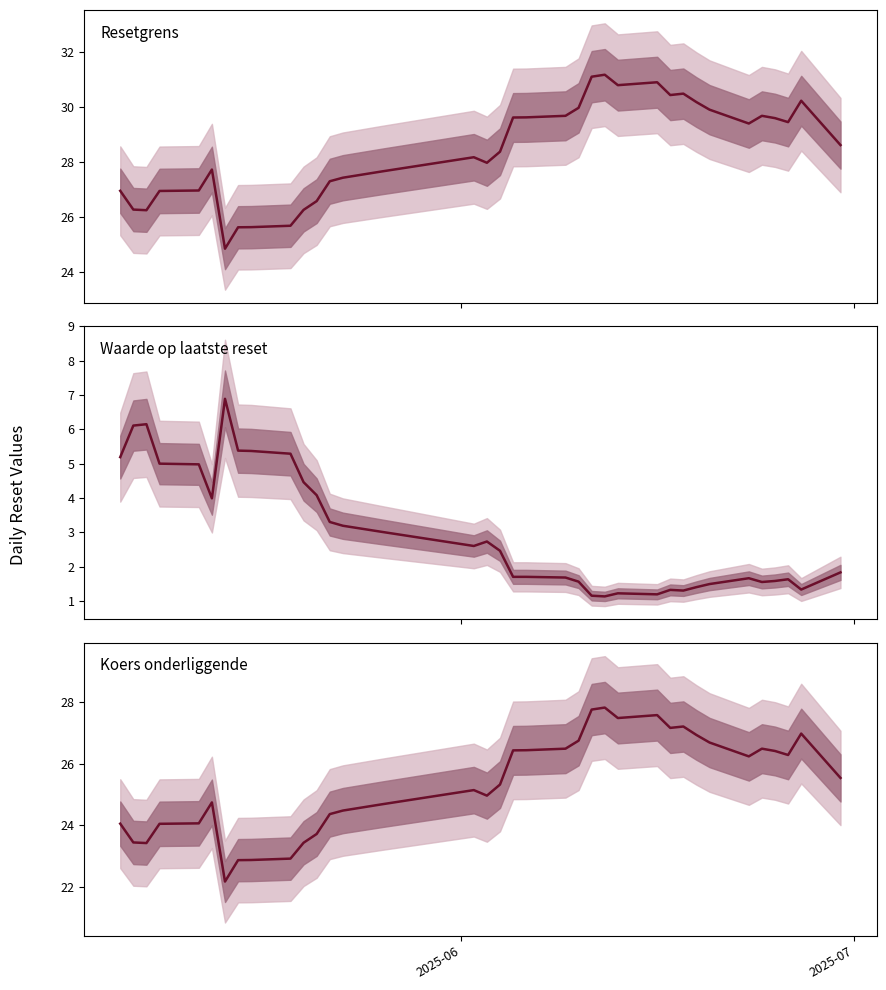

Does the chart have visible grid lines?

No